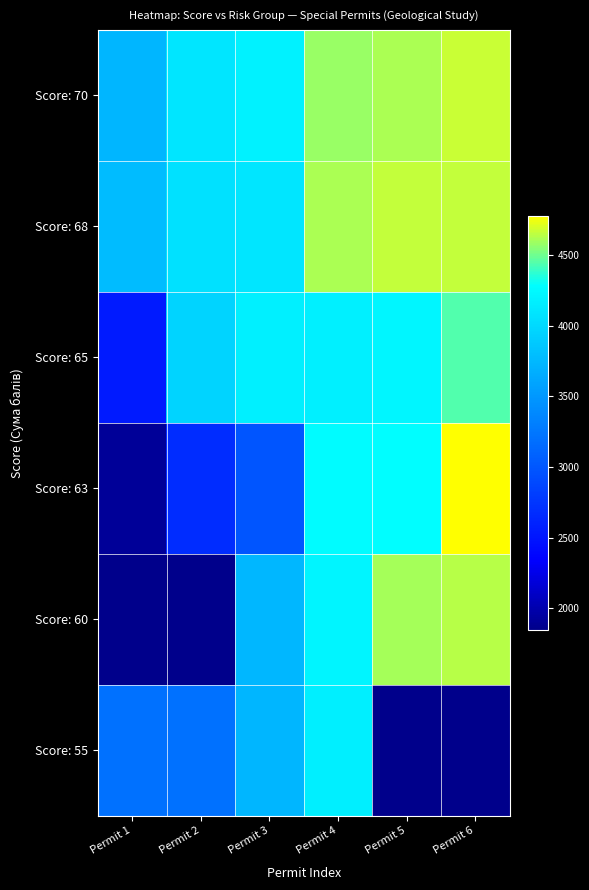

Read the Score: 63 value at Permit 2.

2673.0